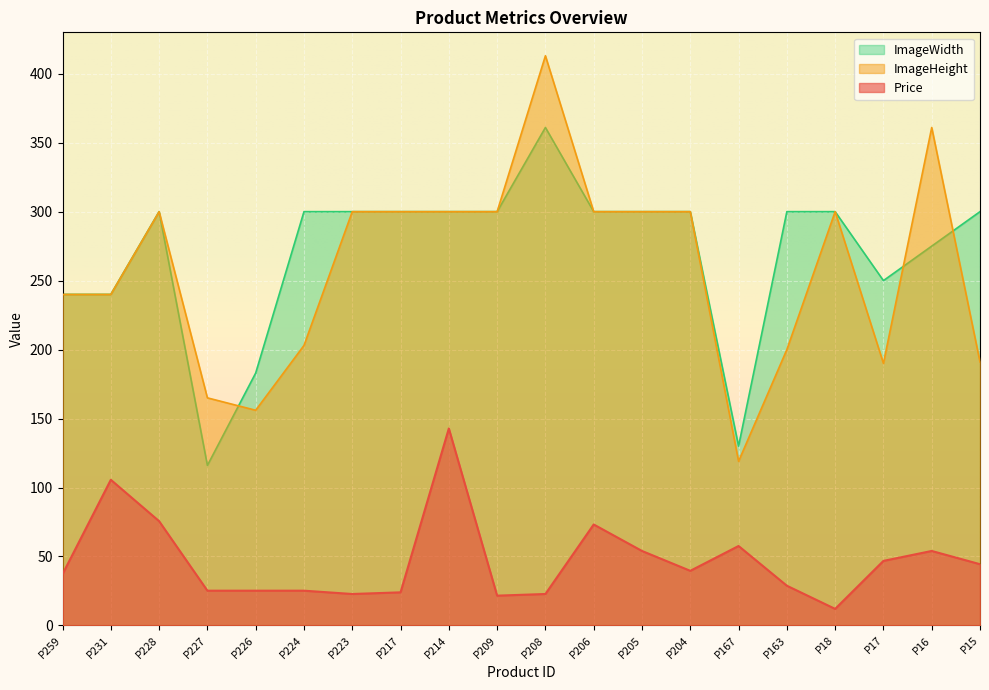

Is the value of ImageWidth at P16 greater than the value of Price at P206?

Yes